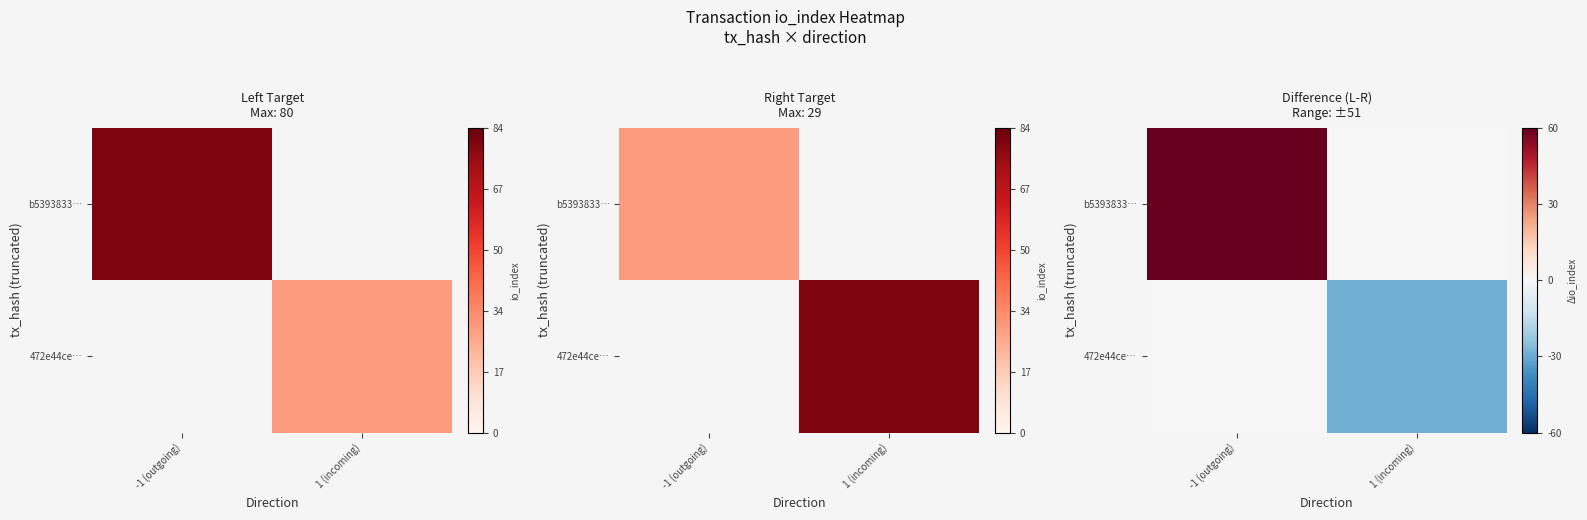

Count the b5393833… values in the range 0 to 80.

2